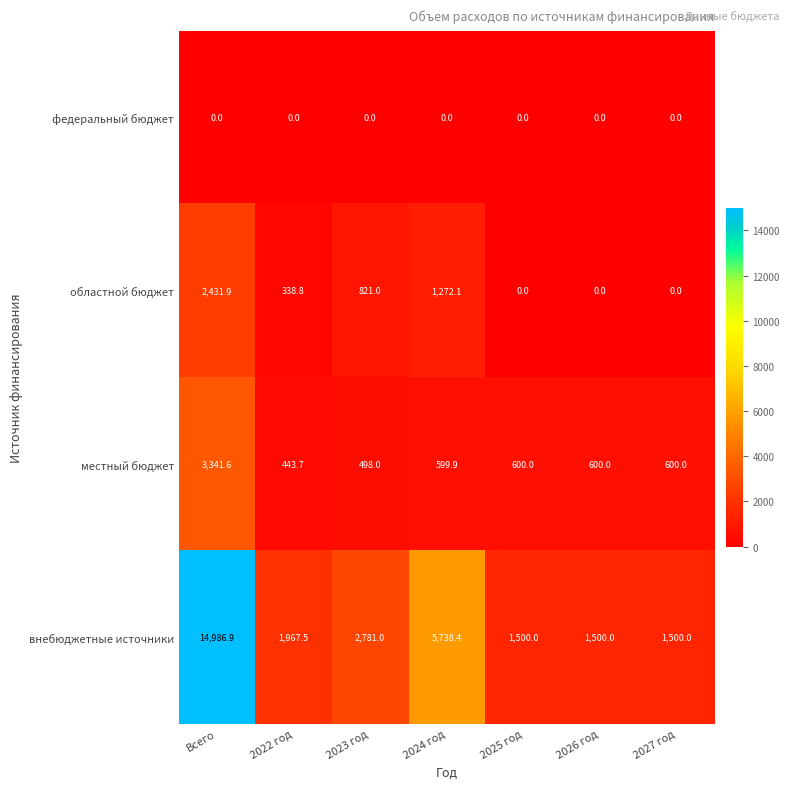

List the series in order of their peak value, lowest first.

федеральный бюджет, областной бюджет, местный бюджет, внебюджетные источники